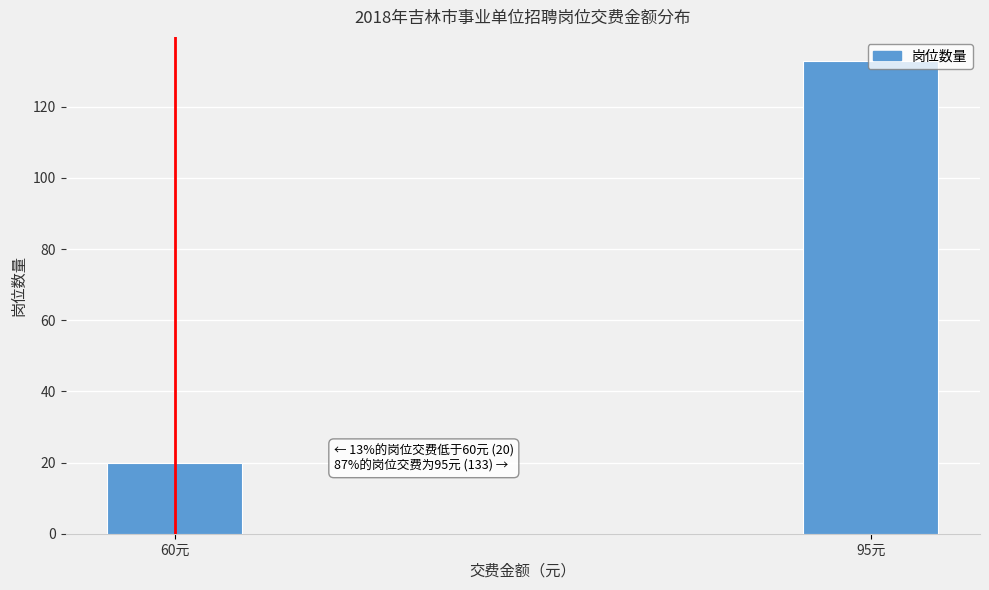

What is the difference between the maximum and minimum values?

113